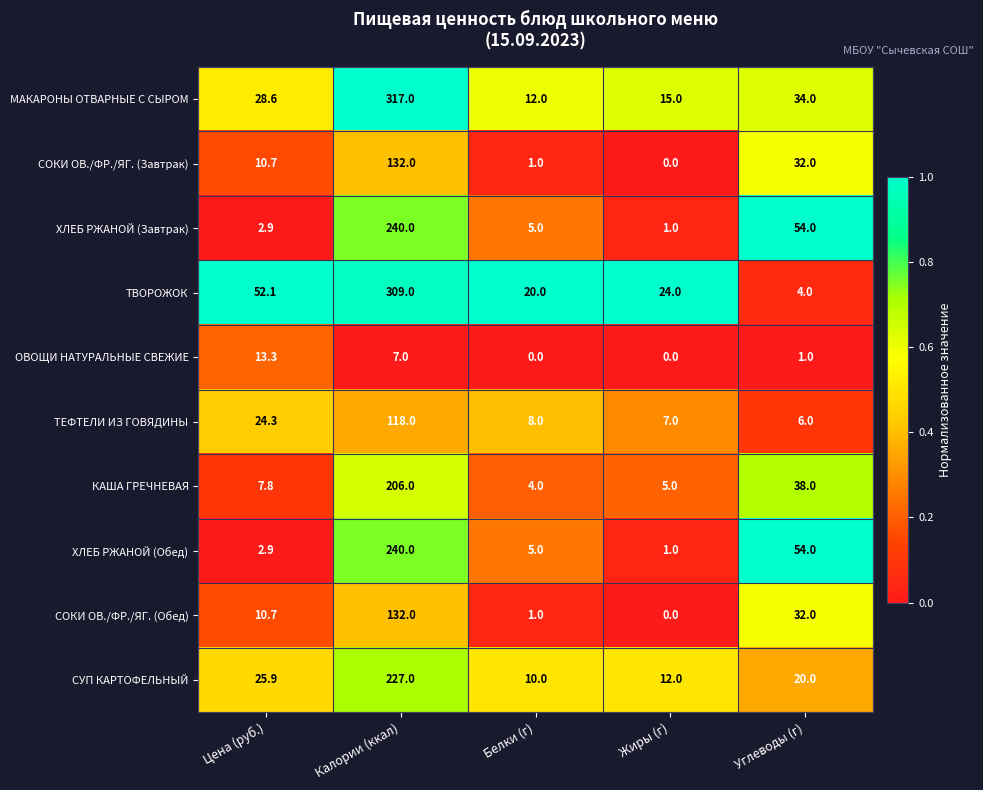

What is the difference between the highest and lowest values at Углеводы (г)?

53.0